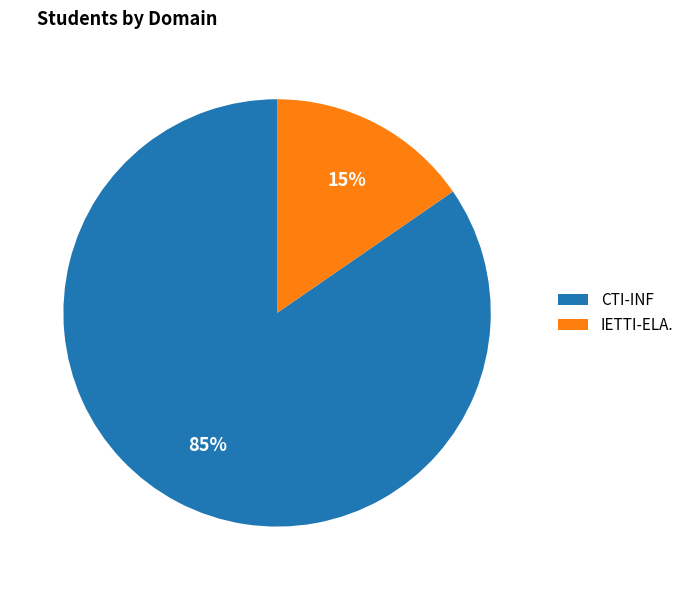

To the nearest percent, what portion does IETTI-ELA. represent?

15%